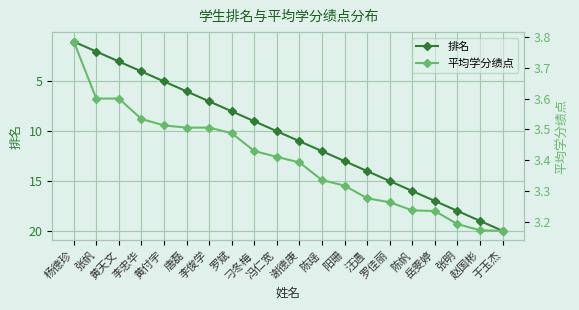

The value of 平均学分绩点 at 唐磊 is 1.9. True or false?

False